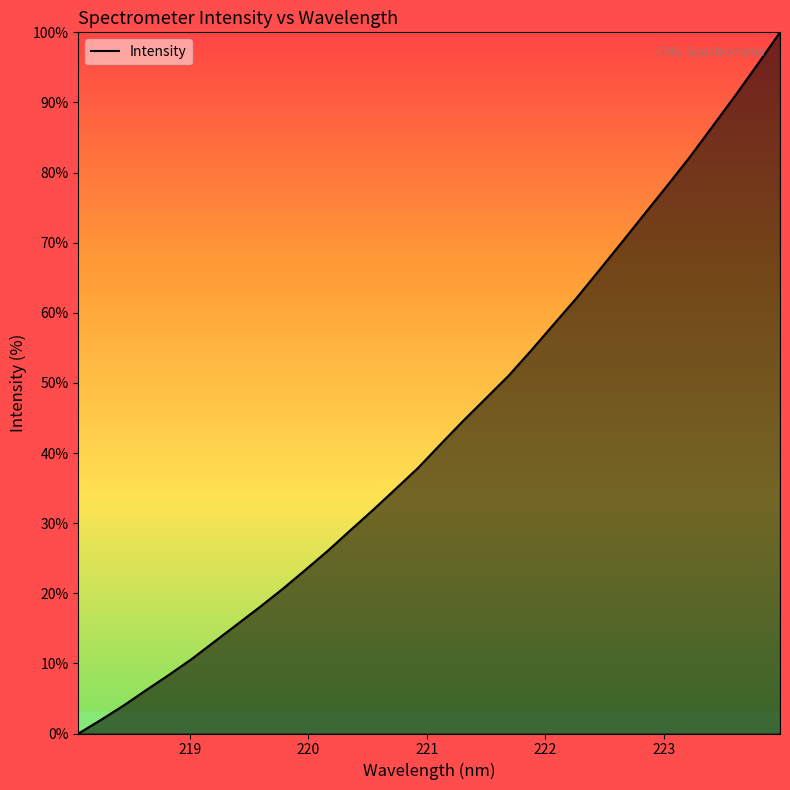

What is the greatest value displayed?

100.0